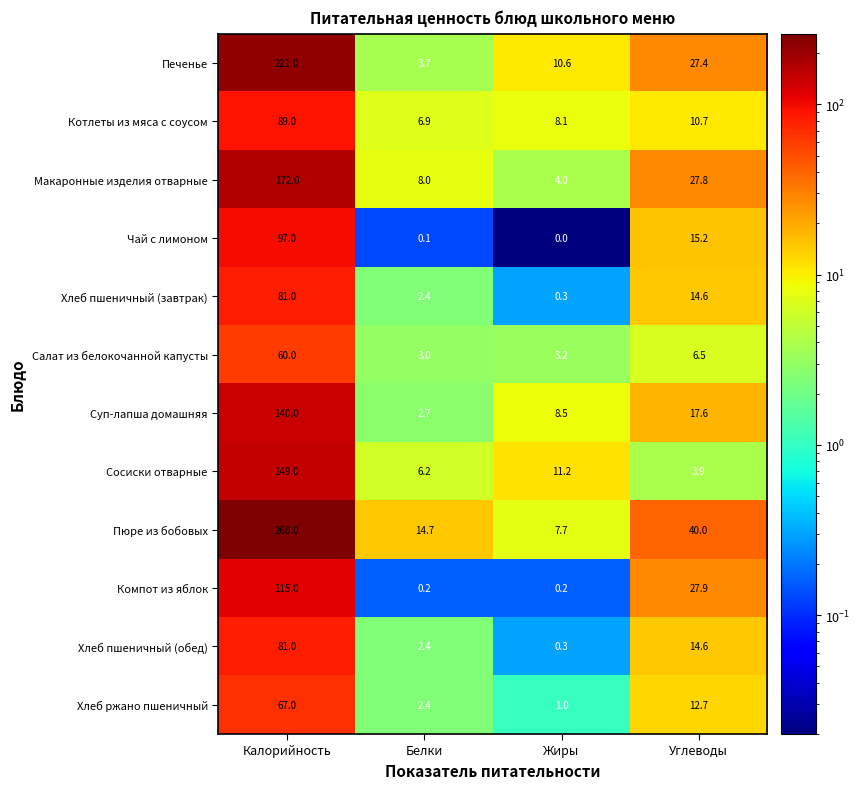

What is the difference between the highest and lowest values at Белки?

14.6